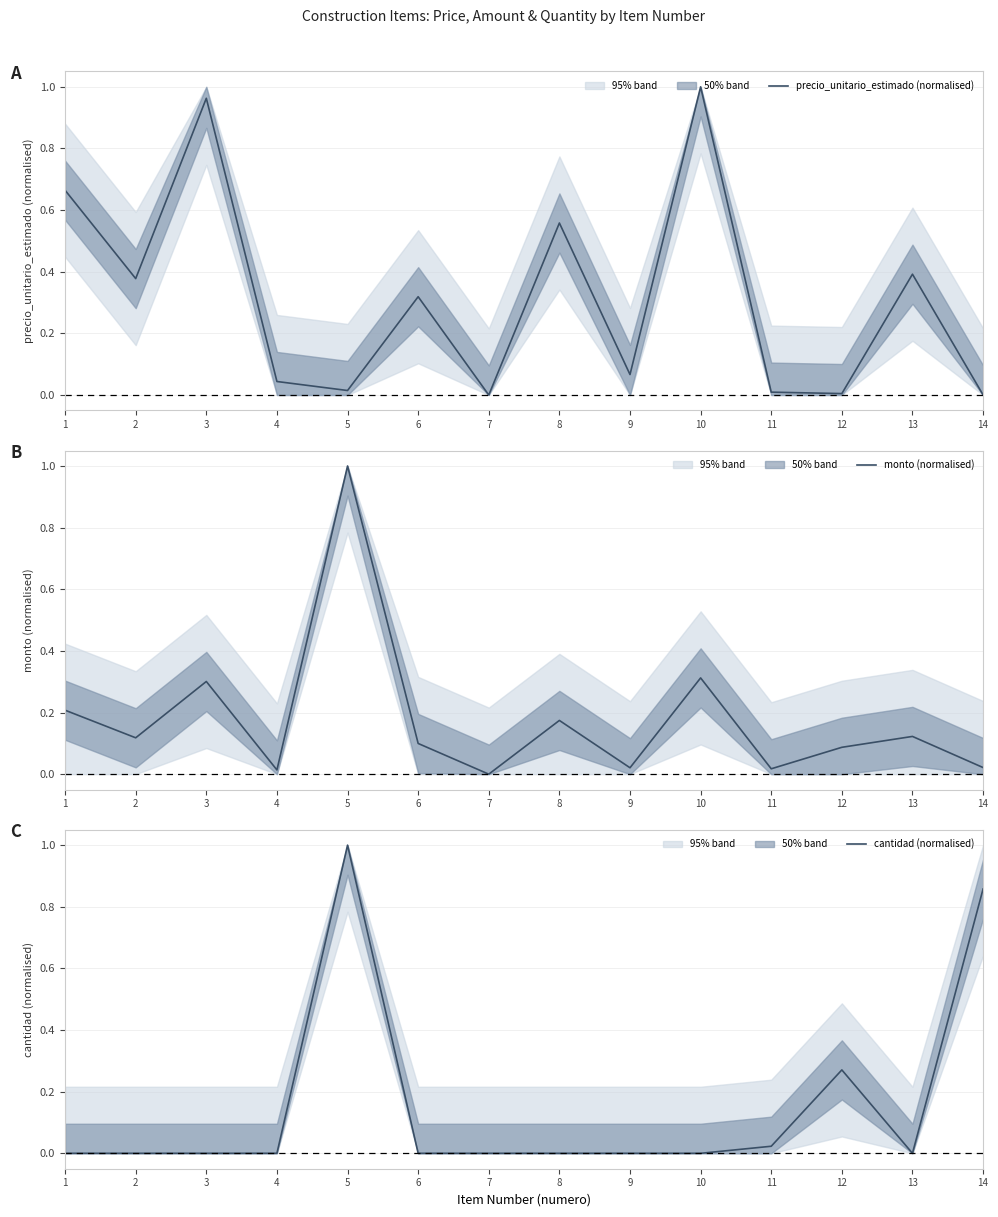

How many intersections are there between monto (normalised) and precio_unitario_estimado (normalised)?

5